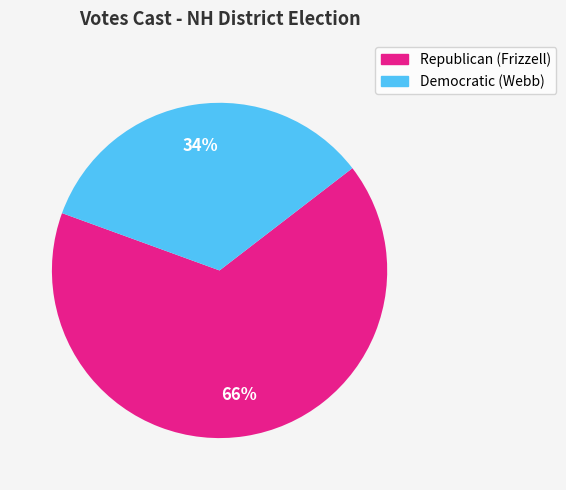

What is the majority slice?

Republican (Frizzell)